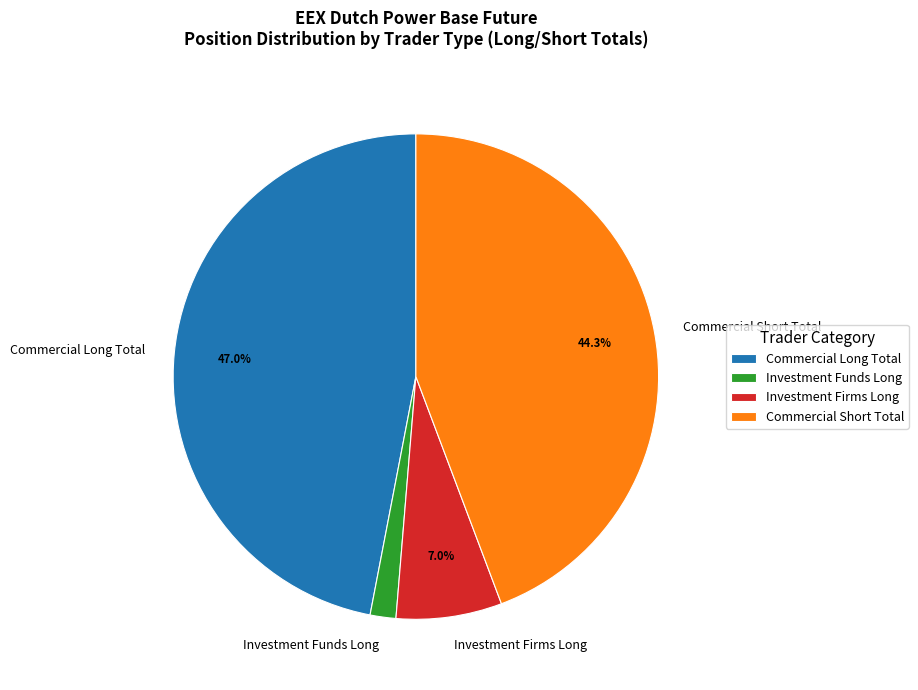

Does Commercial Long Total account for over 50% of the chart?

No